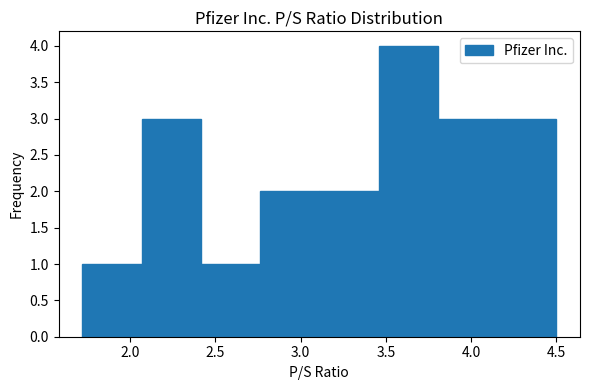

Reading left to right, transcribe this chart: for each bar, give the range it covers on the x-axis and its height. Neither the bar edges nor the heights are printed on the chart, so give them approximately, as read against the axes.

1.70 to 2.05: 1
2.05 to 2.40: 3
2.40 to 2.75: 1
2.75 to 3.10: 2
3.10 to 3.45: 2
3.45 to 3.80: 4
3.80 to 4.15: 3
4.15 to 4.50: 3